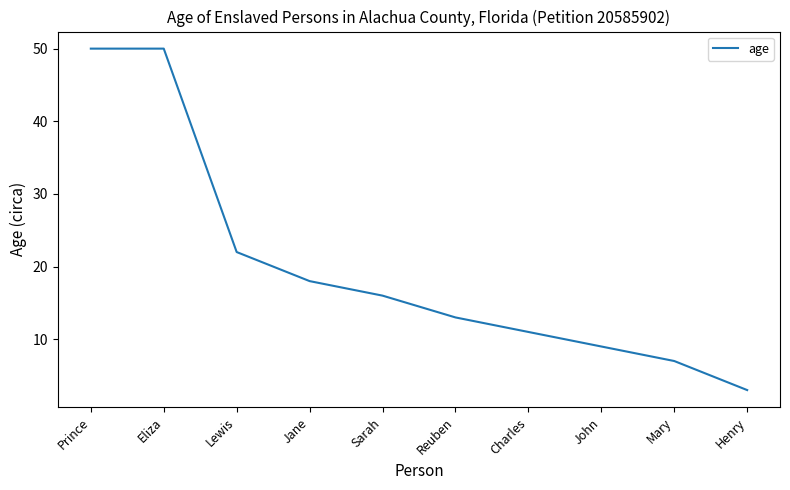

Read the value at Lewis, to the nearest 5.

20